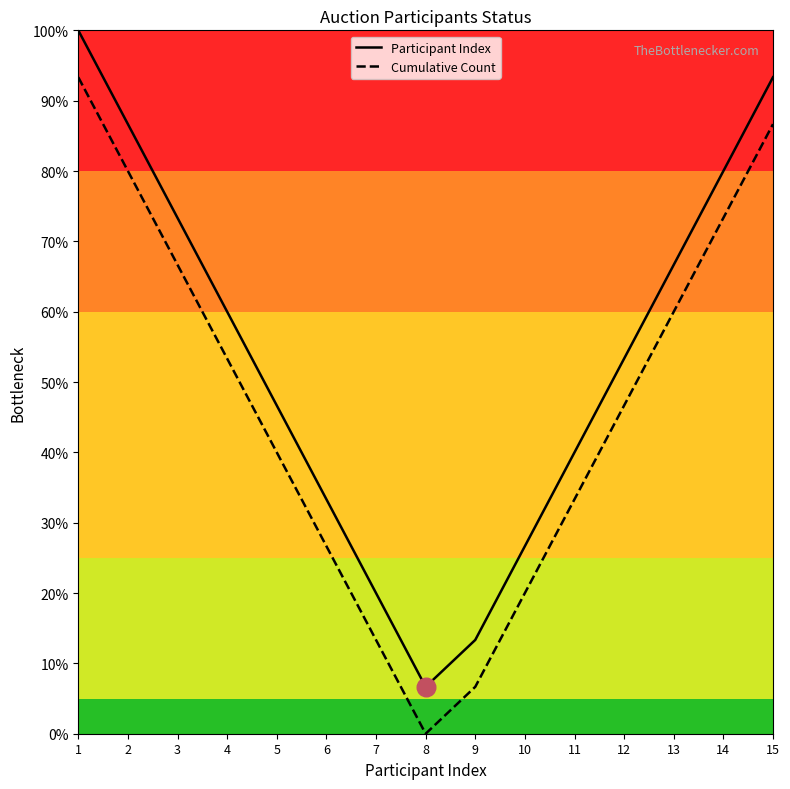

What is the total value across all series at 14?

153.3